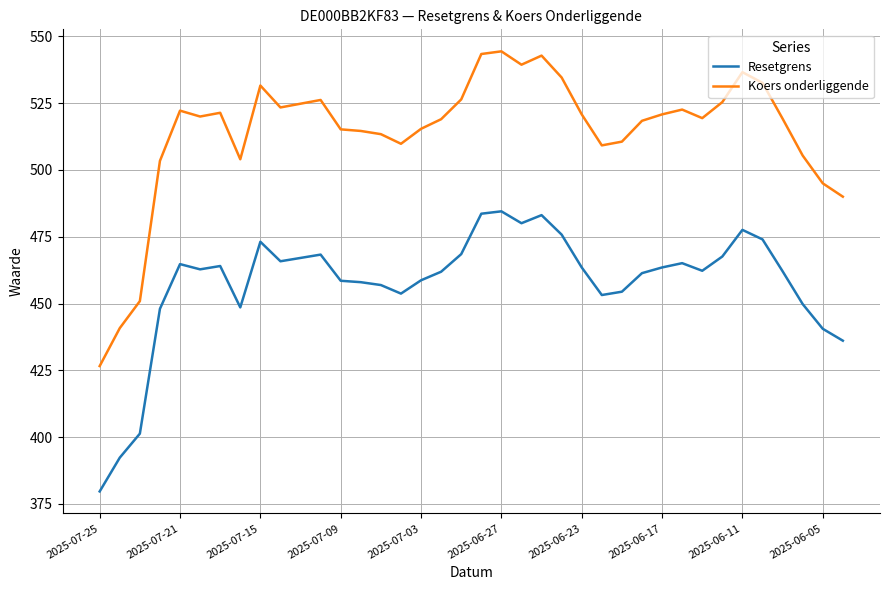

What are all the series names shown in the legend?

Resetgrens, Koers onderliggende